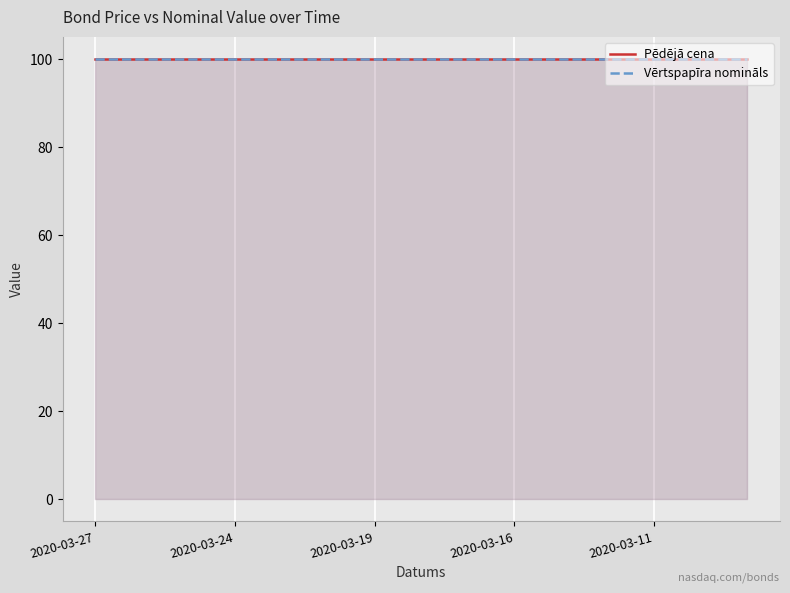

Rank the series by their average value, from highest to lowest.

Pēdējā cena, Vērtspapīra nomināls